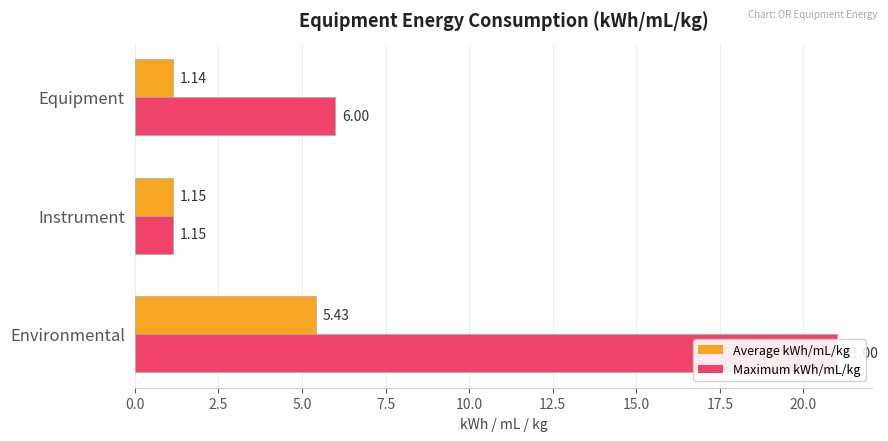

What is the difference between the maximum and minimum values in the Average kWh/mL/kg series?

4.3